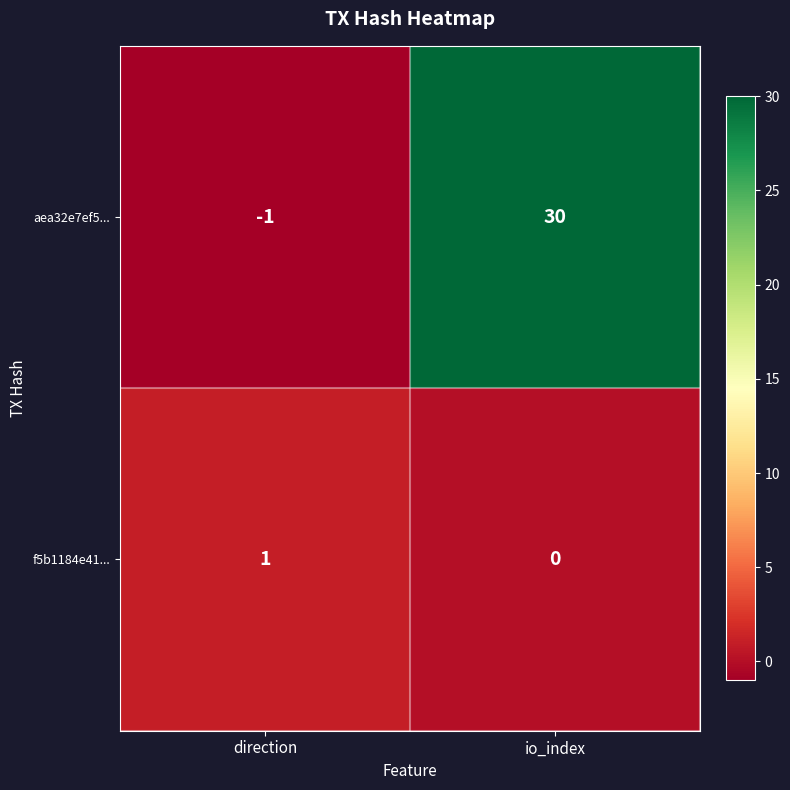

Rank the series by their average value, from lowest to highest.

f5b1184e41..., aea32e7ef5...